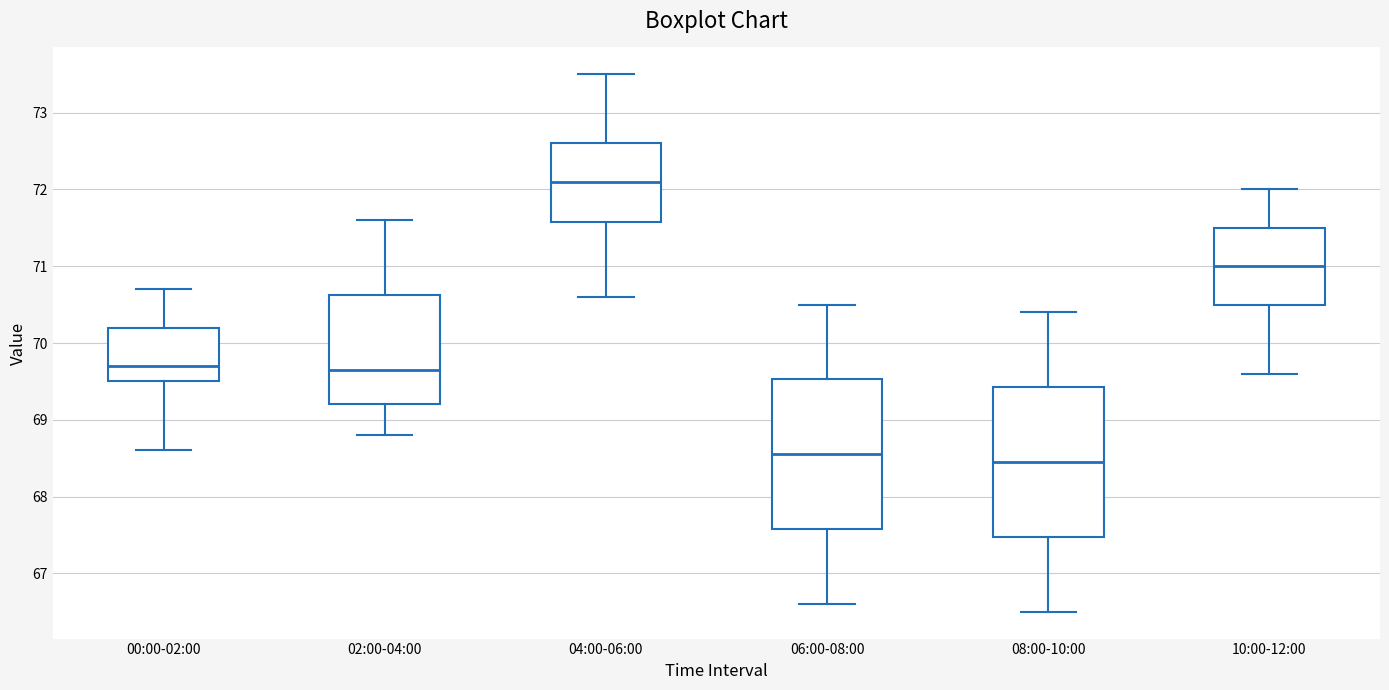

Reading left to right, read every box against the y-axis: the position of its median line, the range the box covers, and the ends of its whiskers. The values are not printed on the chart, so give them approximately, as read against the axis.

00:00-02:00: median 69.7, box 69.5 to 70.2, whiskers 68.6 to 70.7
02:00-04:00: median 69.7, box 69.2 to 70.6, whiskers 68.8 to 71.6
04:00-06:00: median 72.1, box 71.6 to 72.6, whiskers 70.6 to 73.5
06:00-08:00: median 68.6, box 67.6 to 69.5, whiskers 66.6 to 70.5
08:00-10:00: median 68.5, box 67.5 to 69.4, whiskers 66.5 to 70.4
10:00-12:00: median 71.0, box 70.5 to 71.5, whiskers 69.6 to 72.0